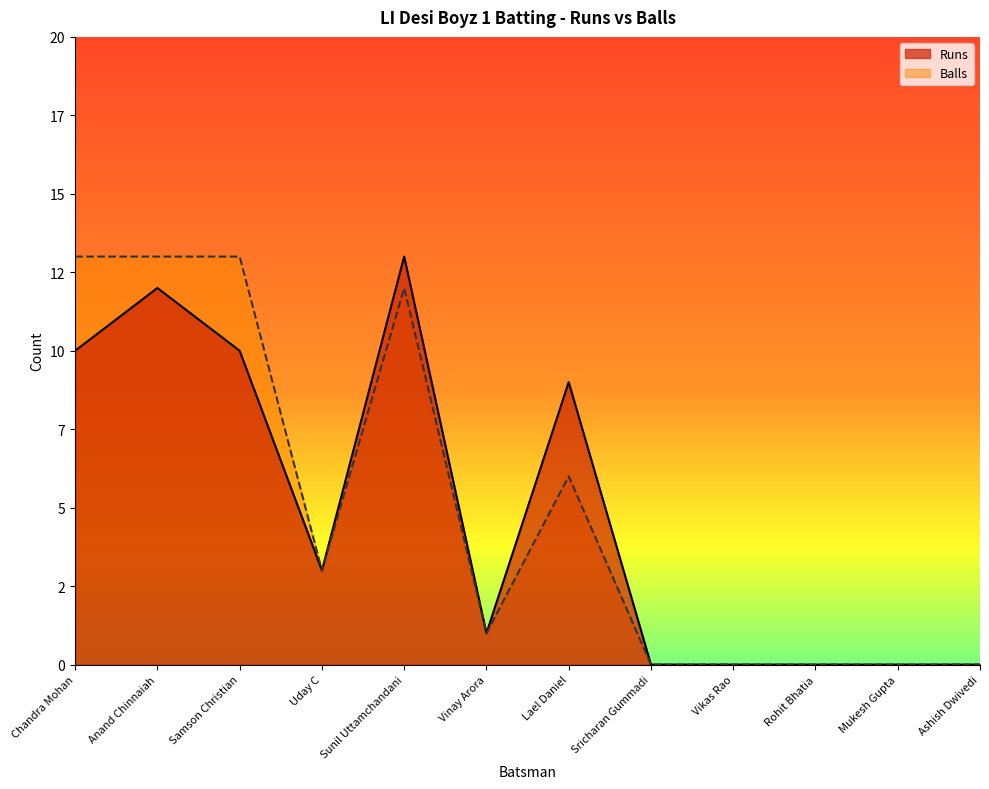

Which series changed the most between Lael Daniel and Vikas Rao?

Runs